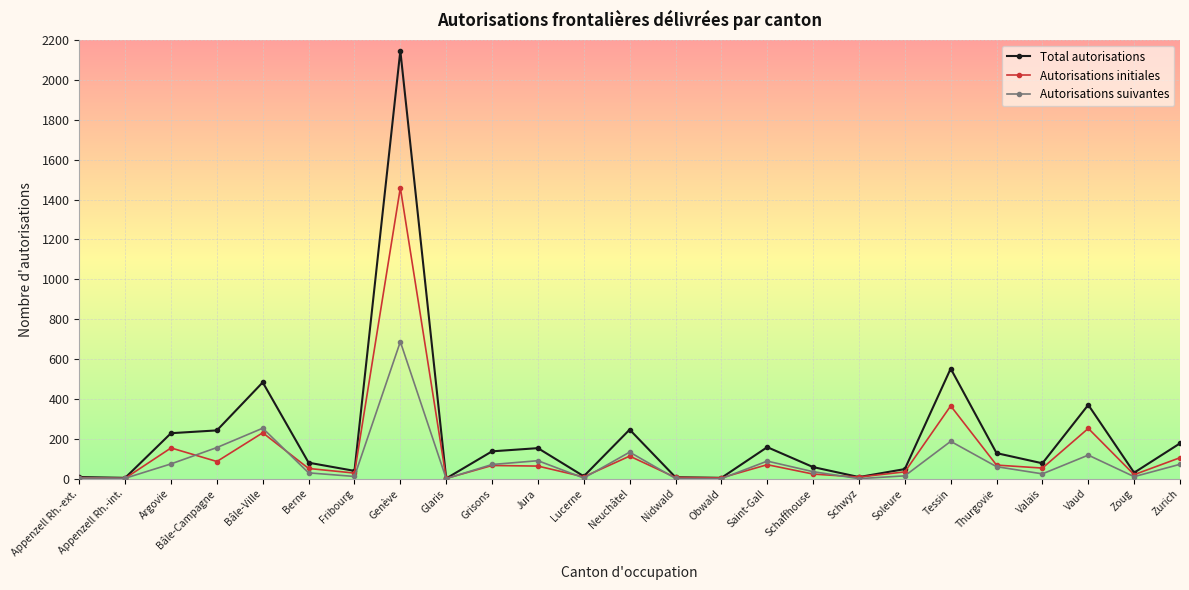

What is the value of the Total autorisations point at the 25th from the left?

177